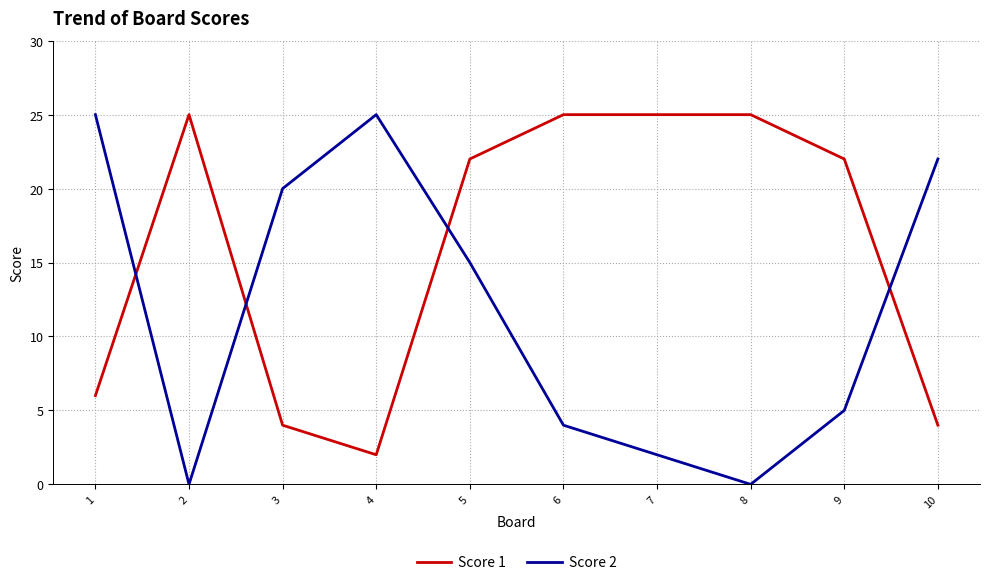

In Score 2, how many points are higher than both neighbors (excluding endpoints)?

1